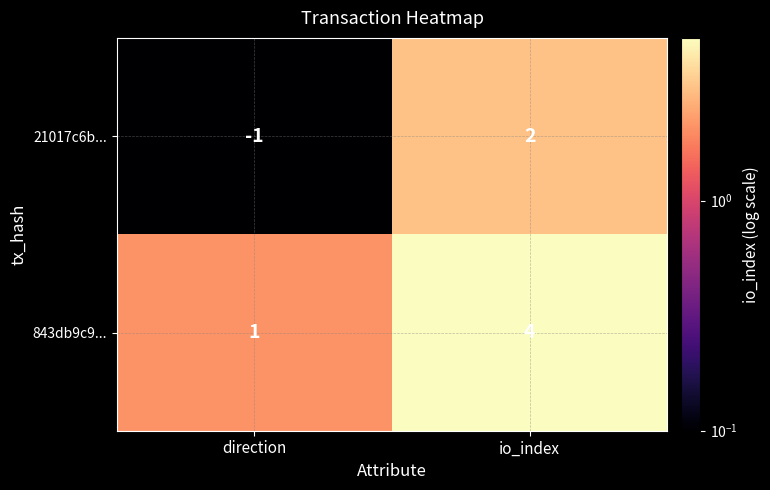

Rank the categories by 21017c6b... value from lowest to highest.

direction, io_index